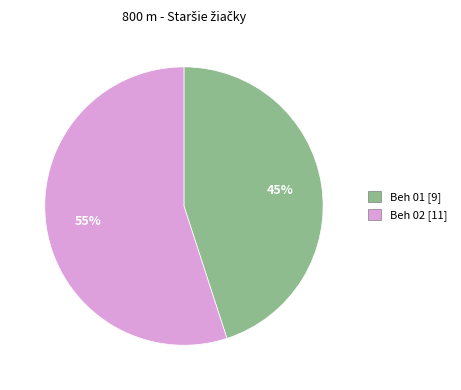

Which has a higher value, Beh 01 or Beh 02?

Beh 02